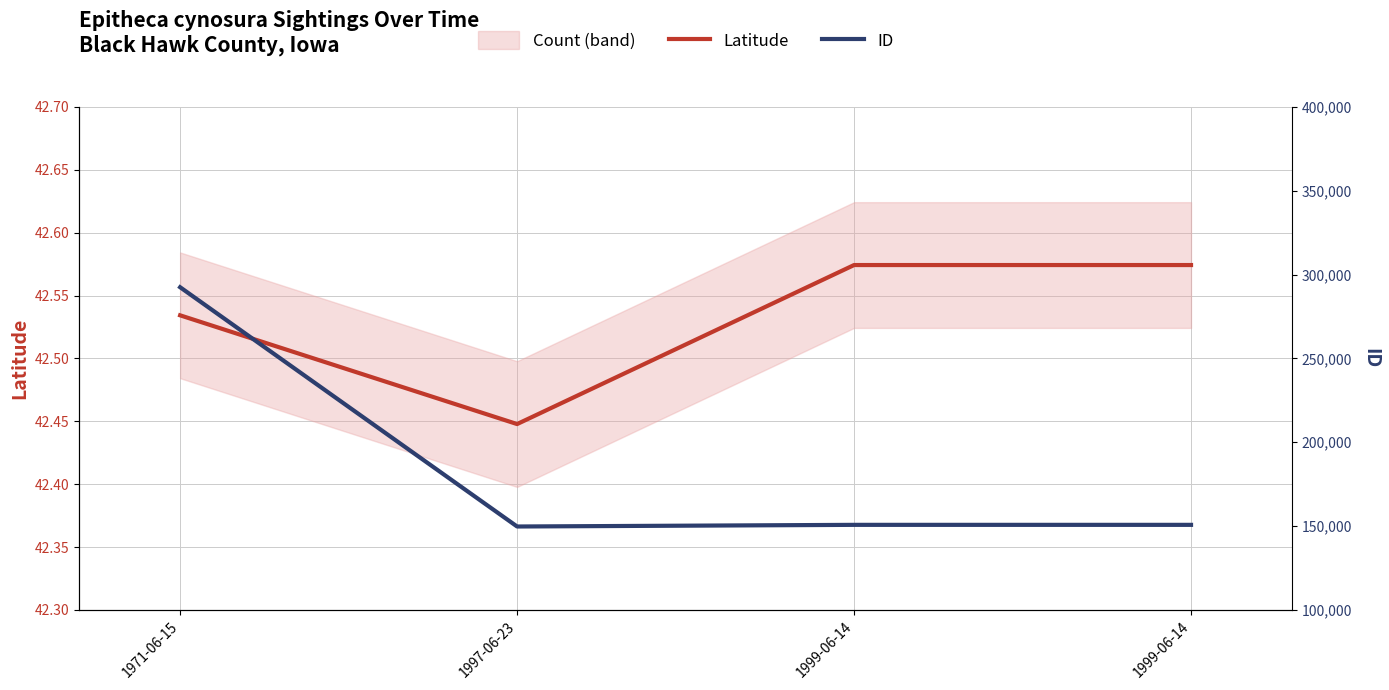

Reading right to left, extract all data points from this chart.

Latitude: 42.6	42.6	42.4	42.5
ID: 150736.0	150733.0	149751.0	292469.0